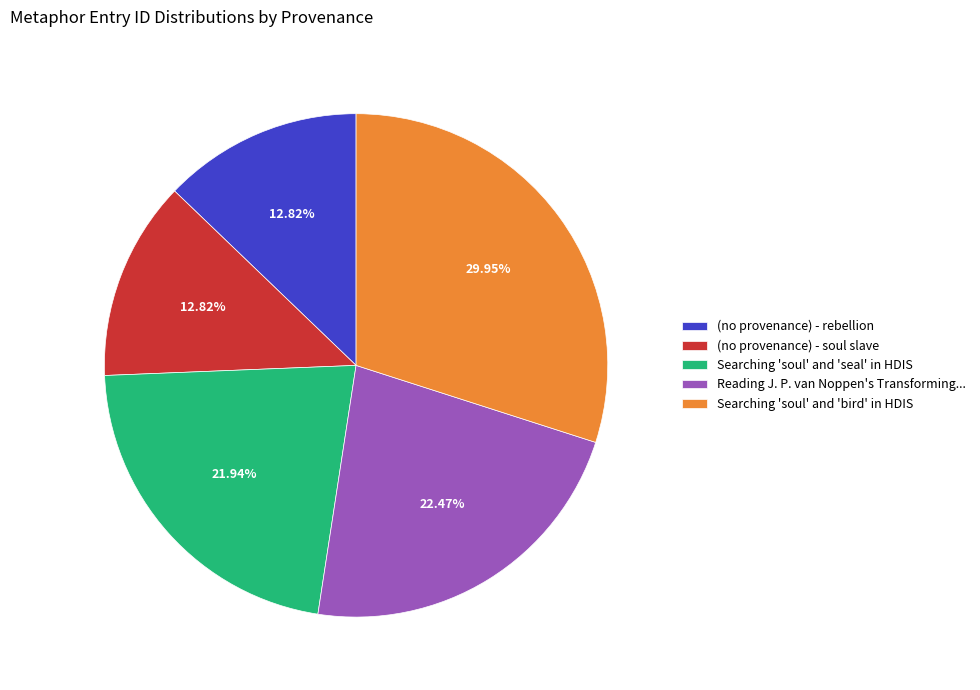

What percentage is NOT represented by (no provenance) - soul slave?

87.2%